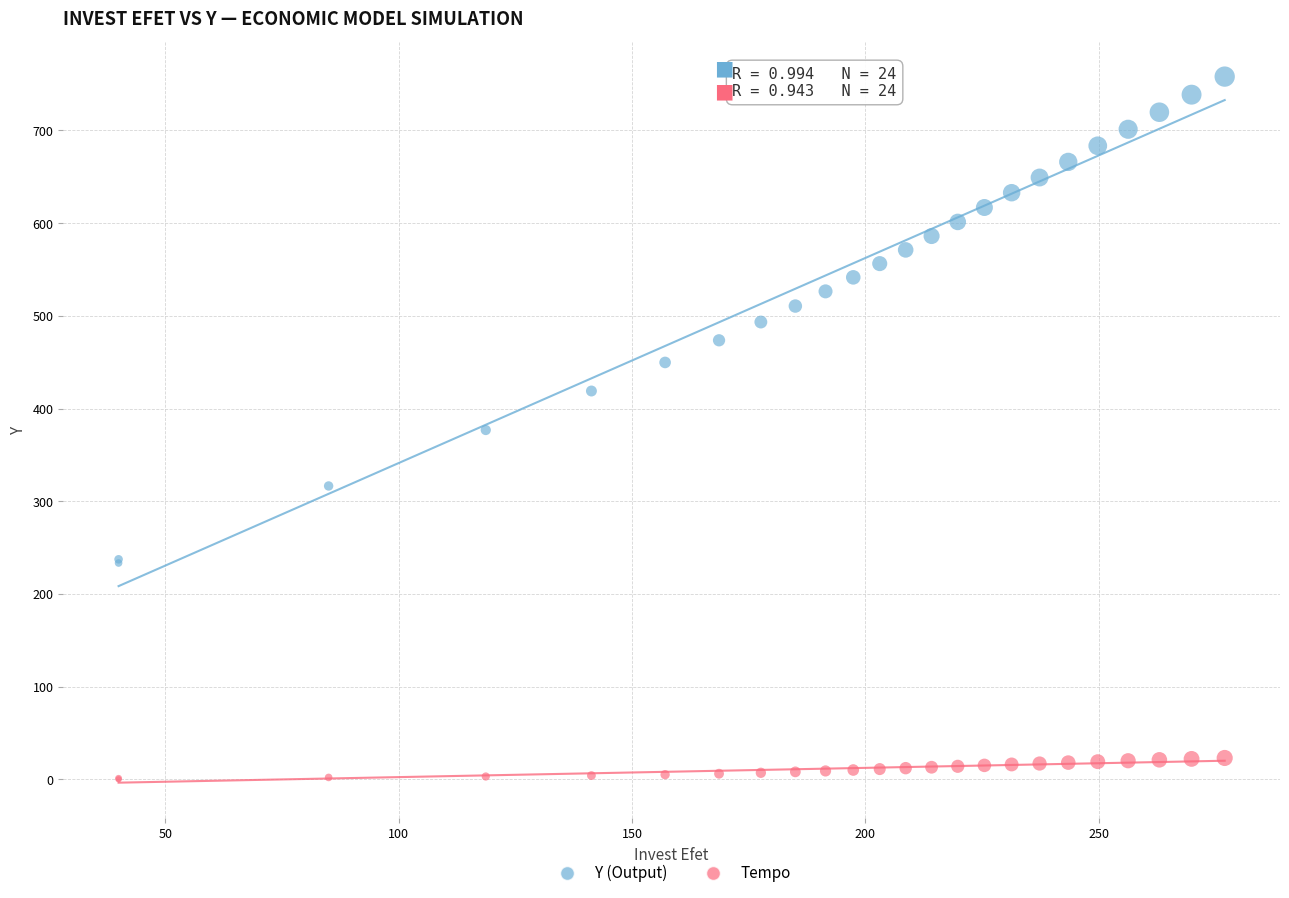

Which series reaches the minimum Y coordinate?

Tempo